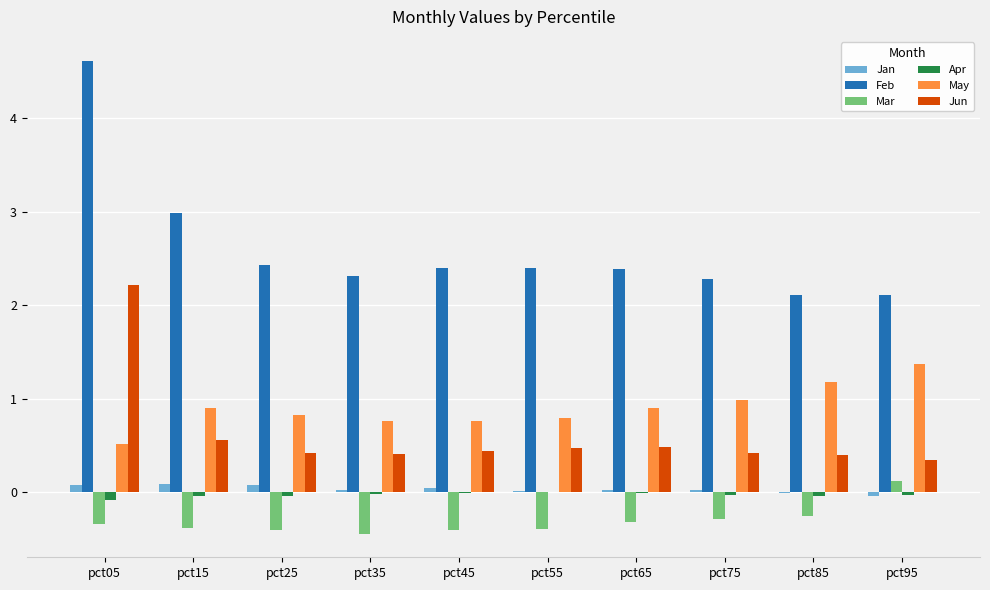

Does the chart contain stacked bars?

No